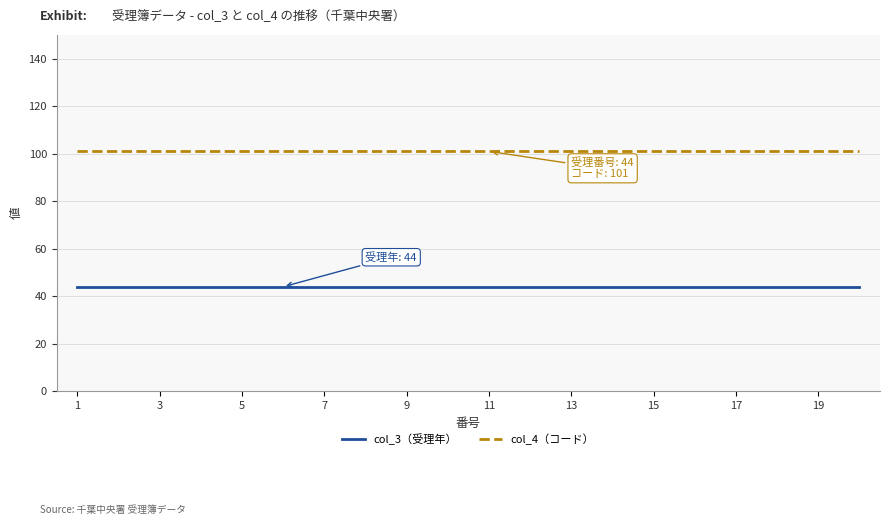

What is the maximum value for col_3（受理年）?

44